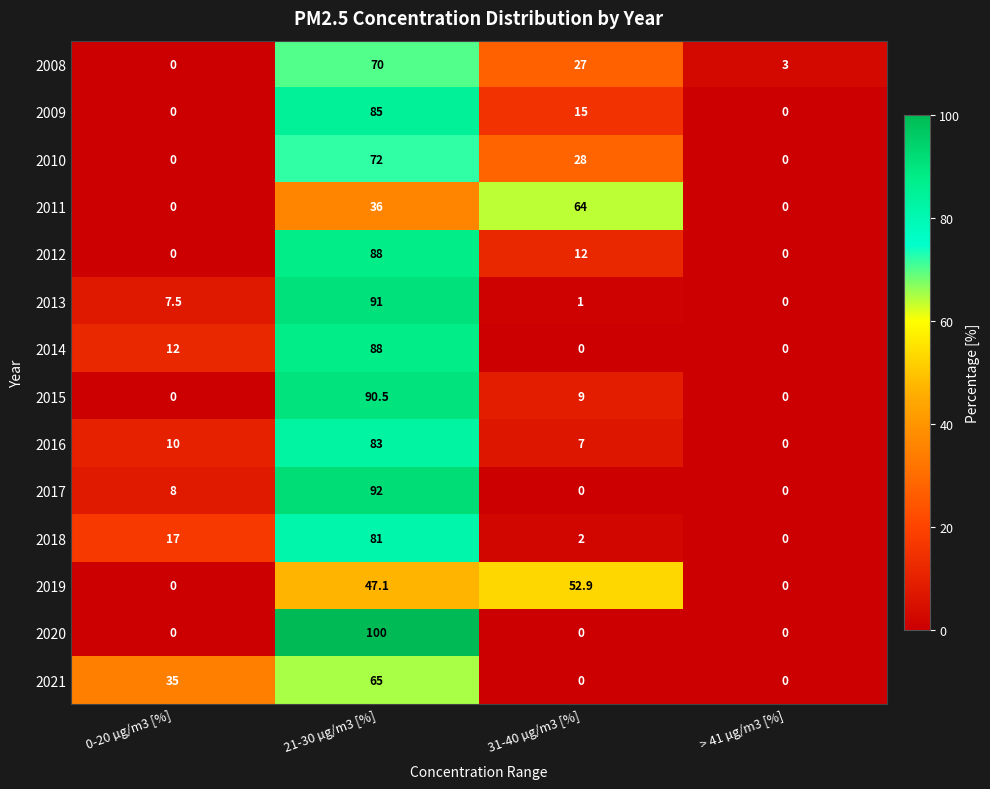

What is the difference between the maximum and minimum values in the 2009 series?

85.0